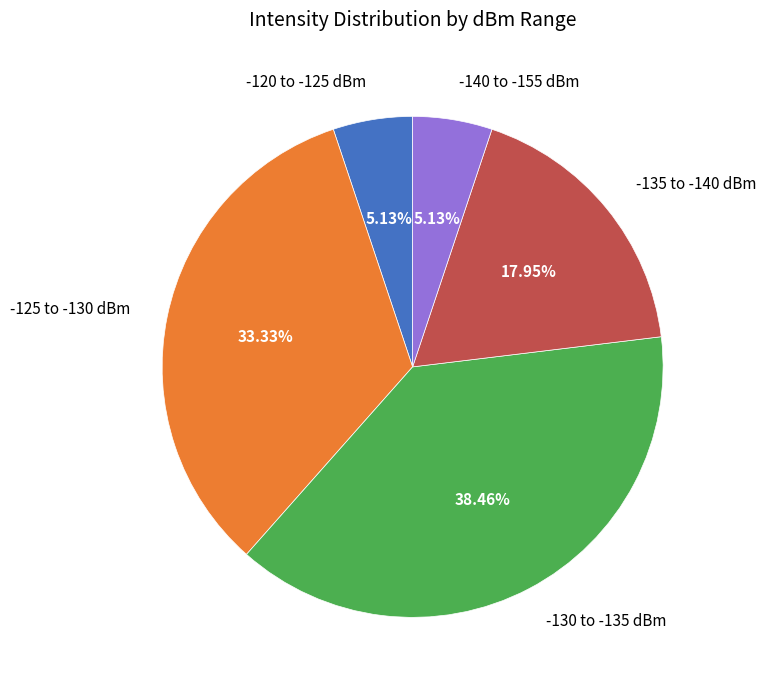

What is the ratio of the value at -140 to -155 dBm to the value at -135 to -140 dBm?

0.3